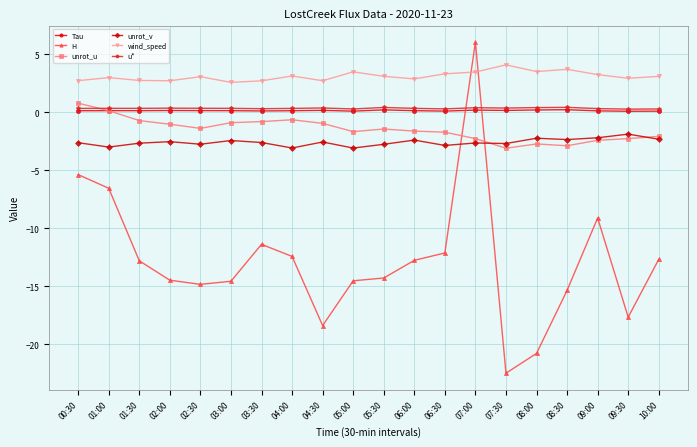

Which category has the highest value in the unrot_u series?

00:30